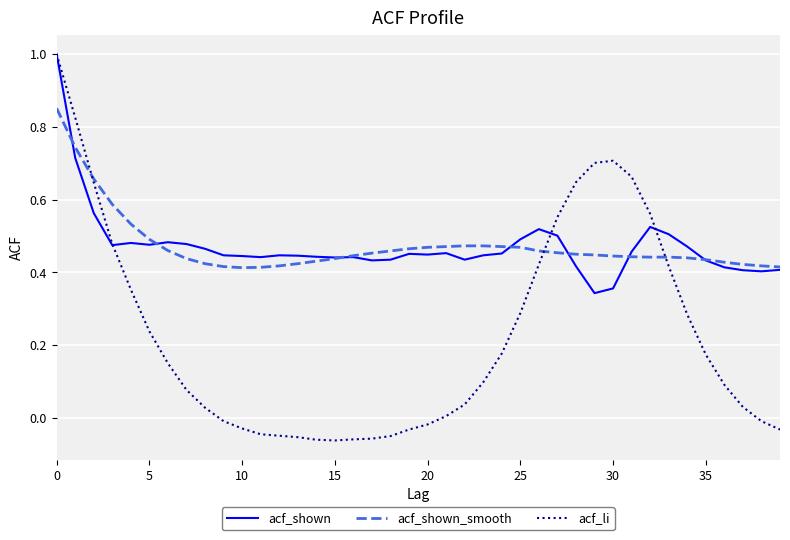

What is the greatest value displayed?

1.0